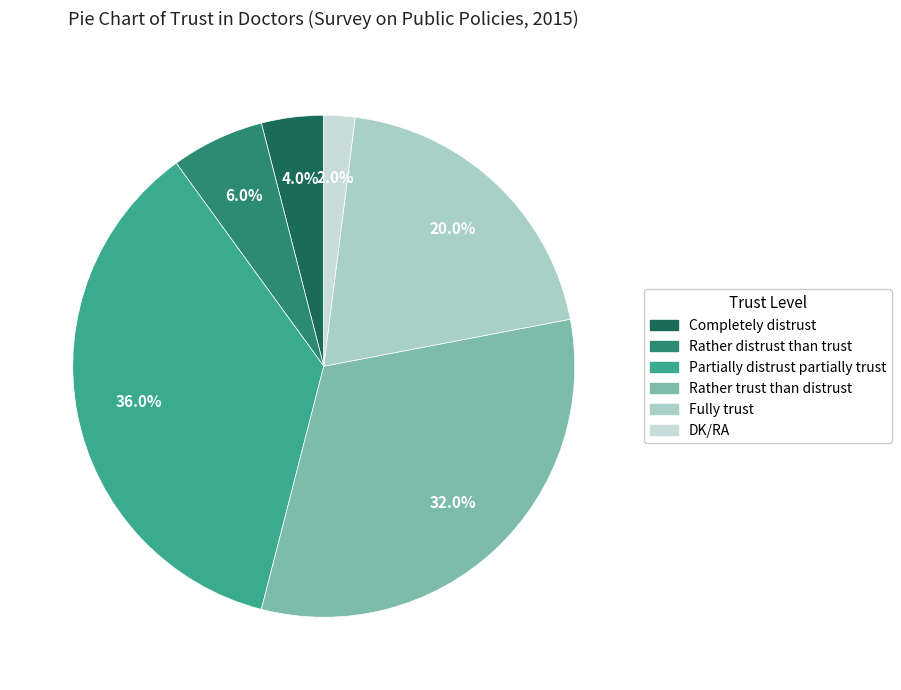

How many slices are in this pie chart?

6